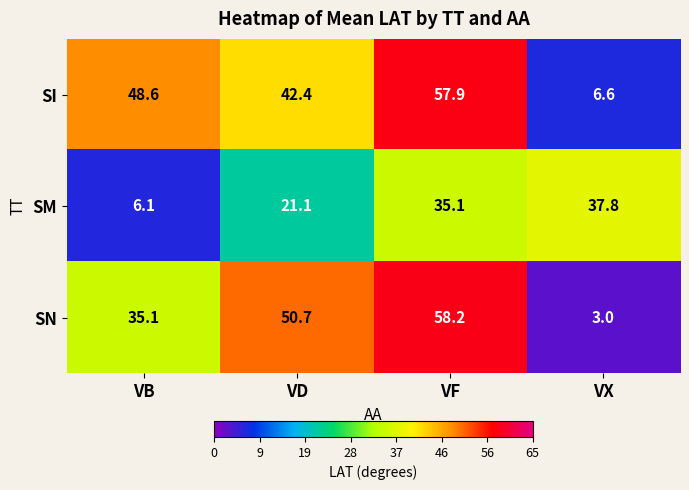

Read the SI value at VD.

42.4